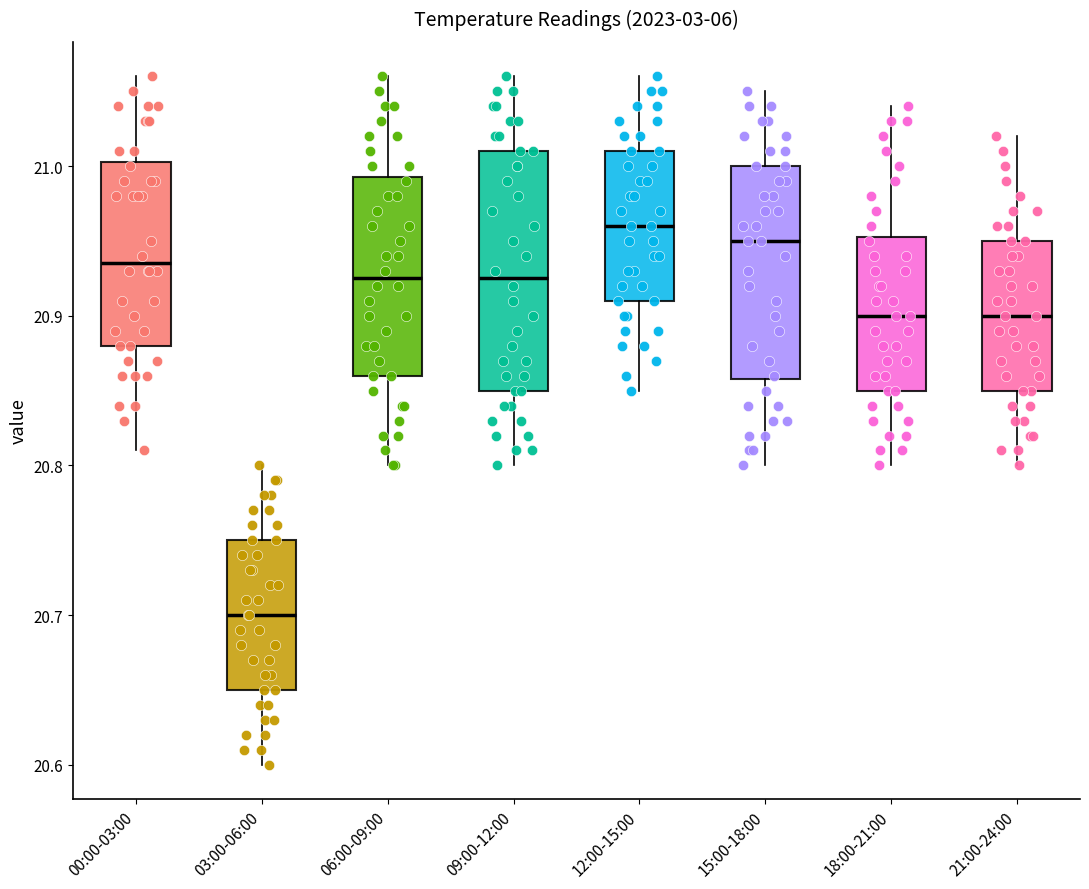

Which box is the tallest, from its lower edge to its upper edge?

09:00-12:00